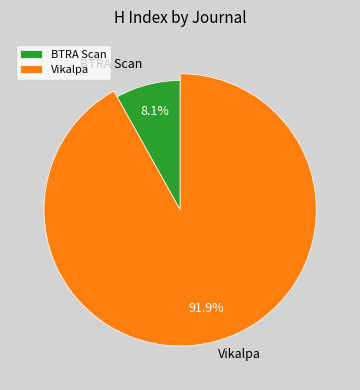

Is there any slice that represents more than half of the pie?

Yes